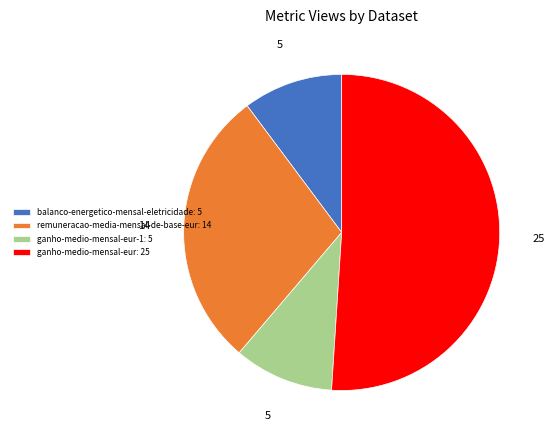

What is the ratio of the value at ganho-medio-mensal-eur: 25 to the value at balanco-energetico-mensal-eletricidade: 5?

5.0